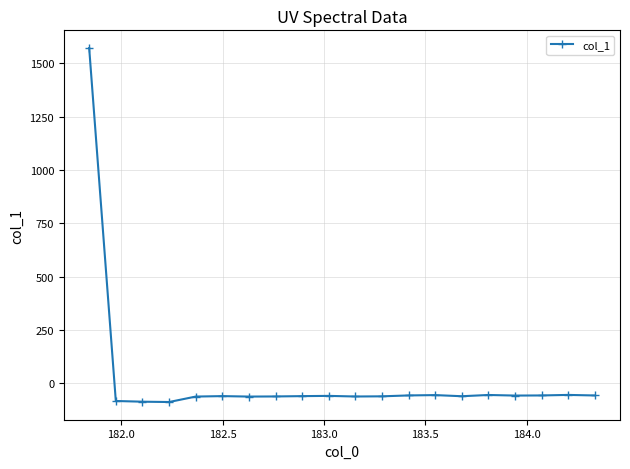

How many values are below -60?

11